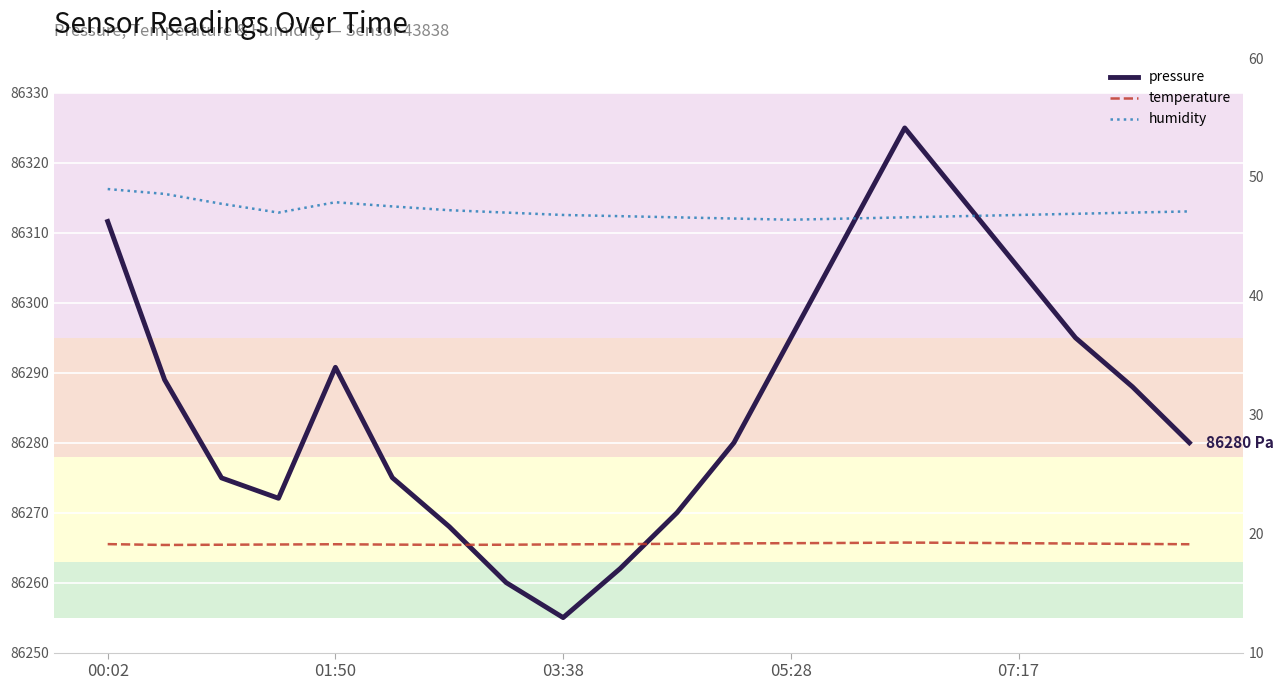

Is the value of temperature at 6 greater than the value of humidity at 6?

No